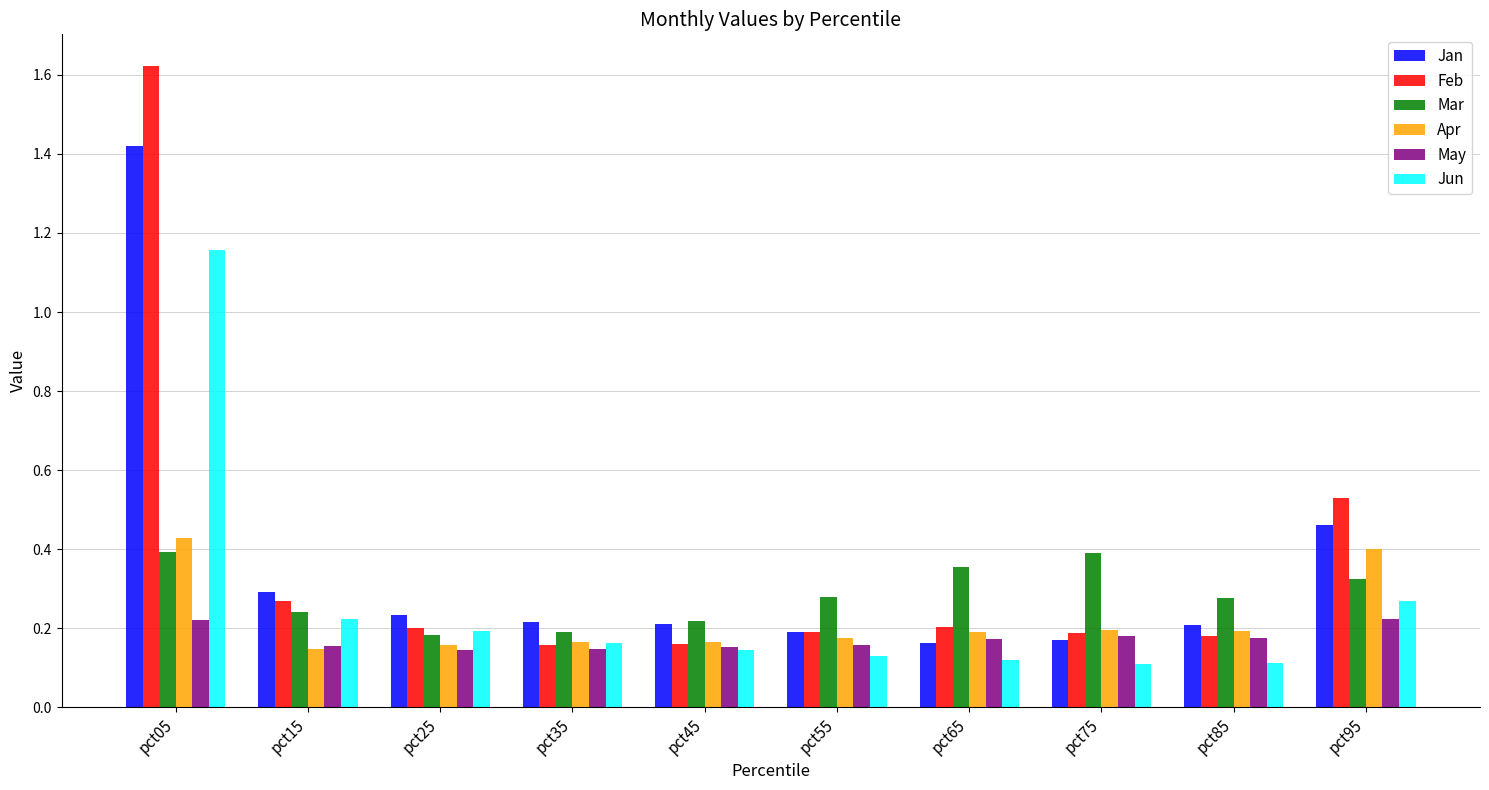

How many Jan values are between 0 and 1?

9